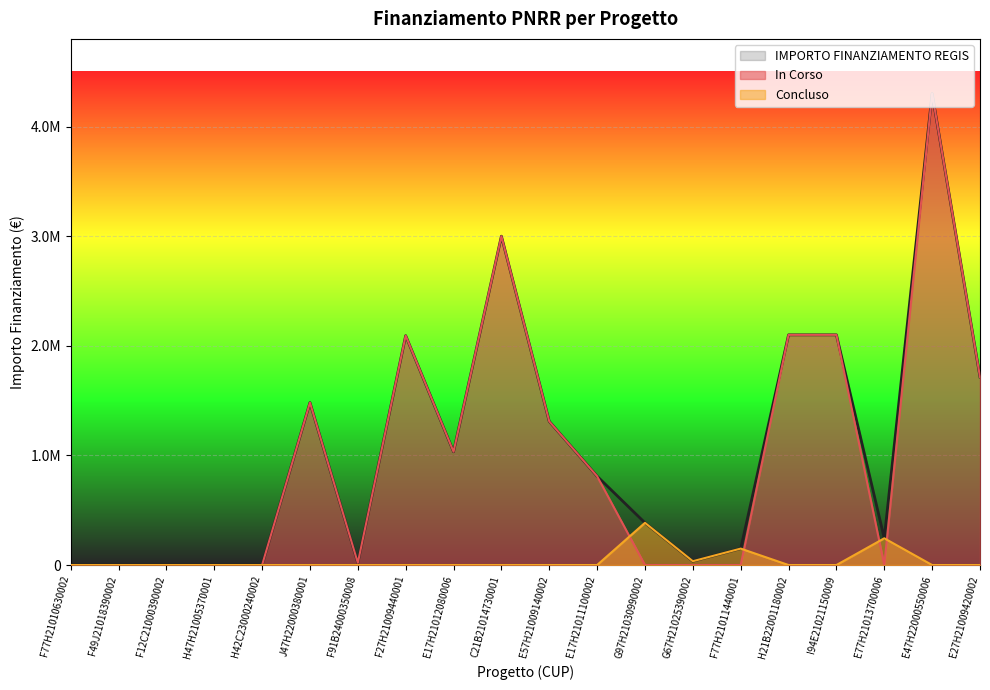

How many values in the In Corso series exceed 810061?

9